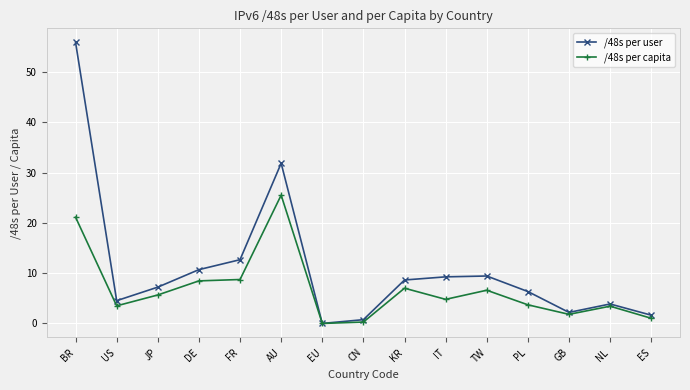

Which series has the widest spread of values?

/48s per user